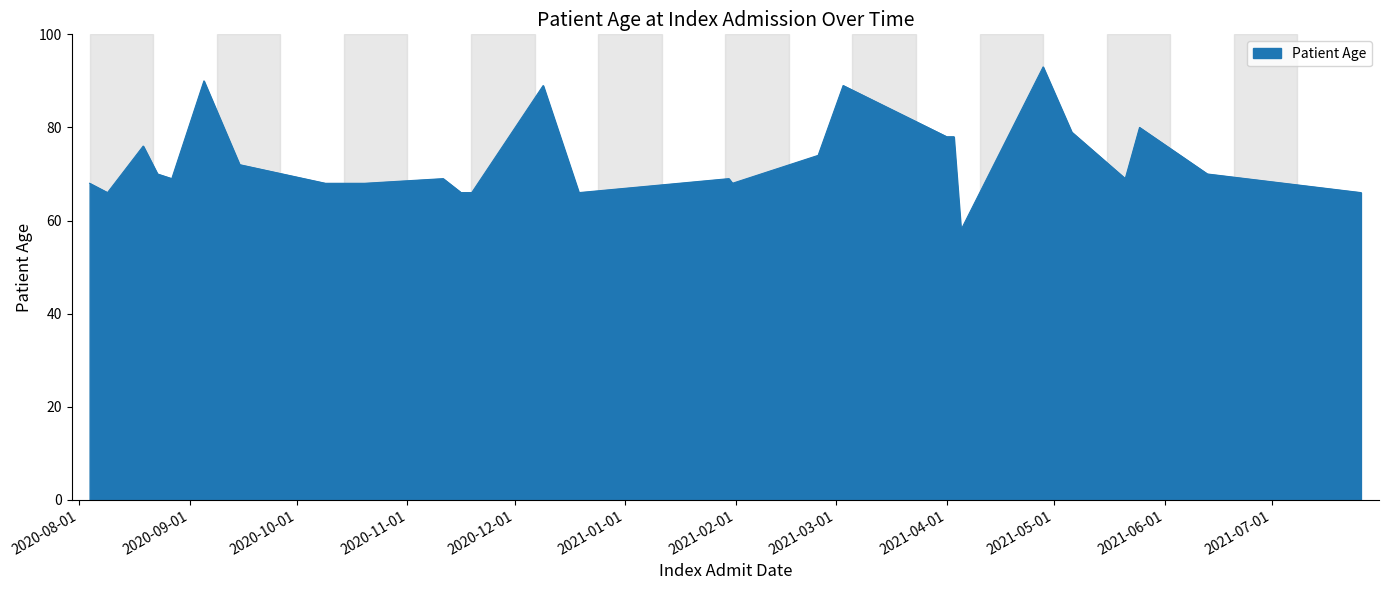

What is the smallest value displayed?

58